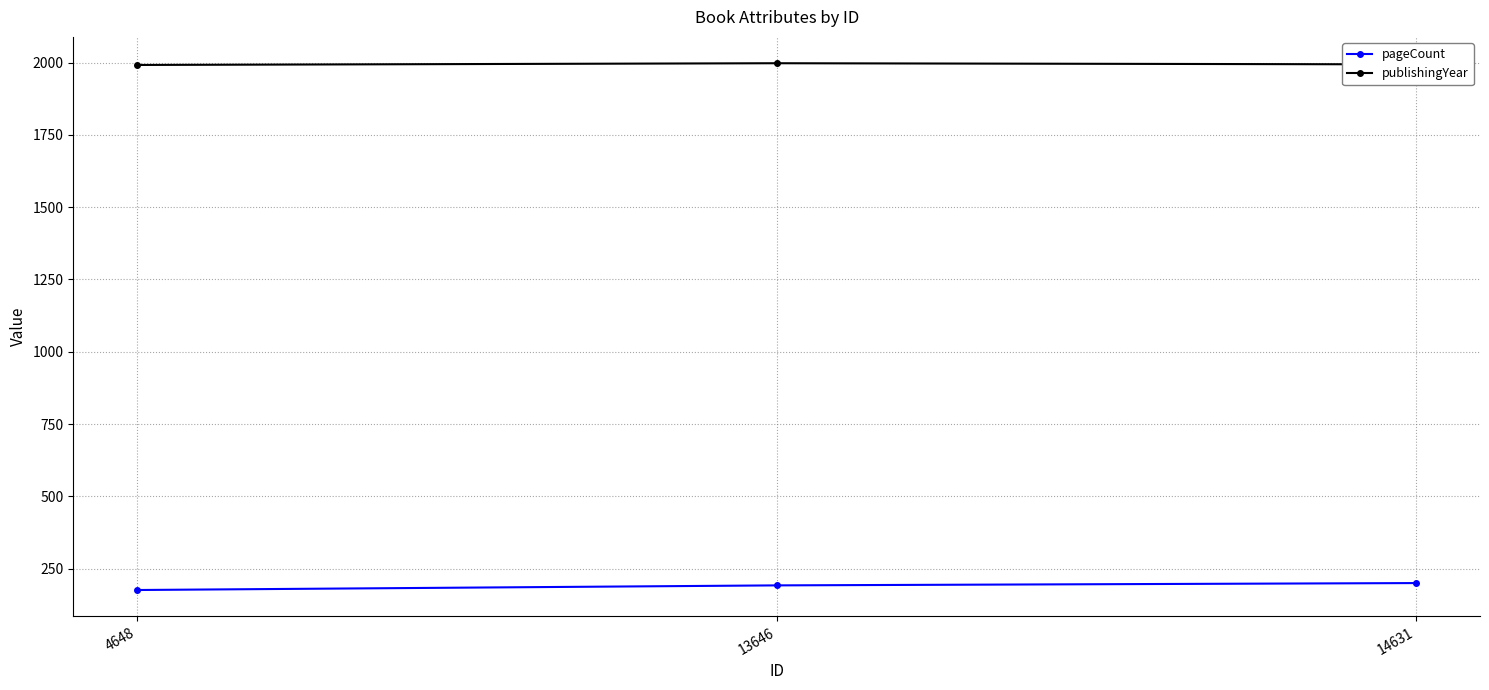

What value does the pageCount series have at 4648, to the nearest 5?

175